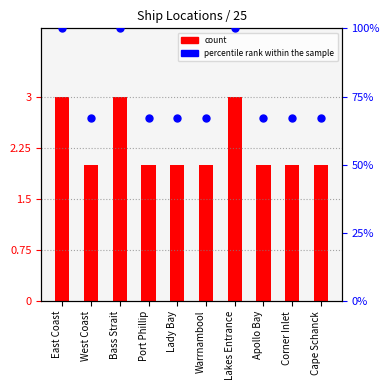

Which series reaches the maximum Y coordinate?

percentile rank within the sample